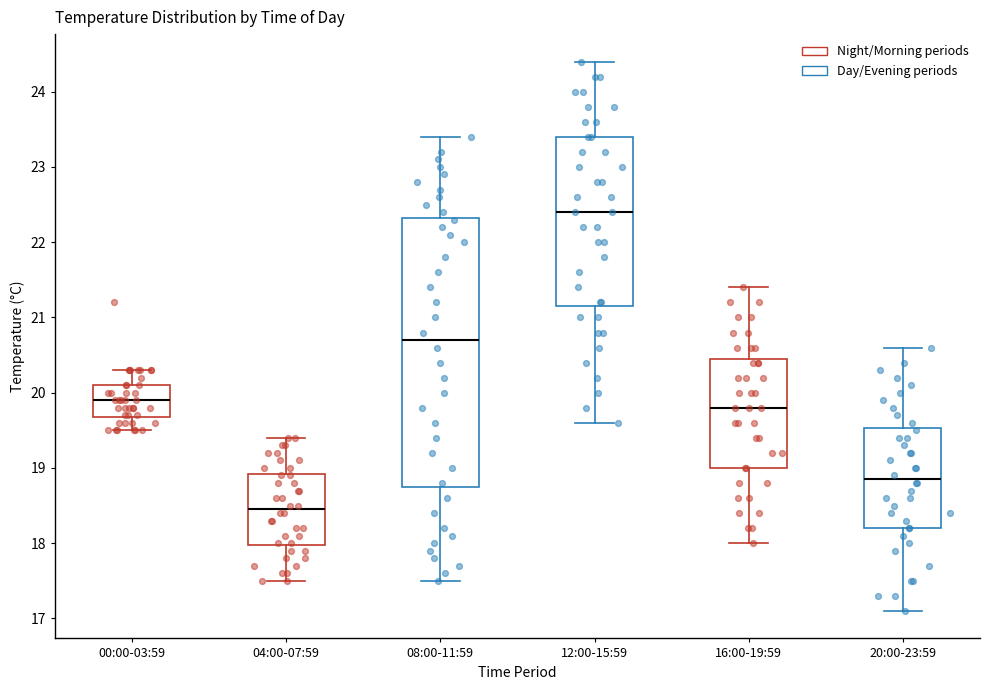

Which box's median line is the lowest?

04:00-07:59